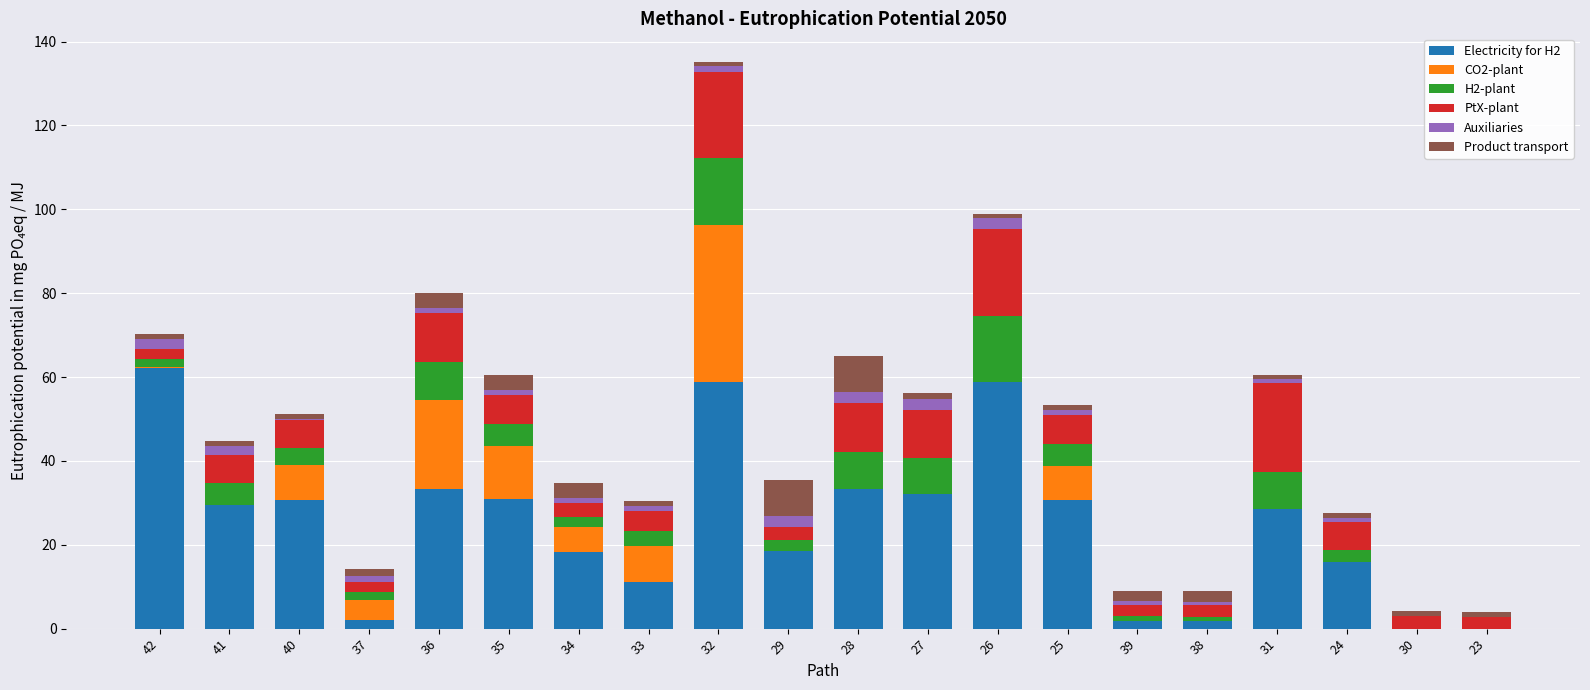

The Electricity for H2 series shows 1.8 at 39. True or false?

True